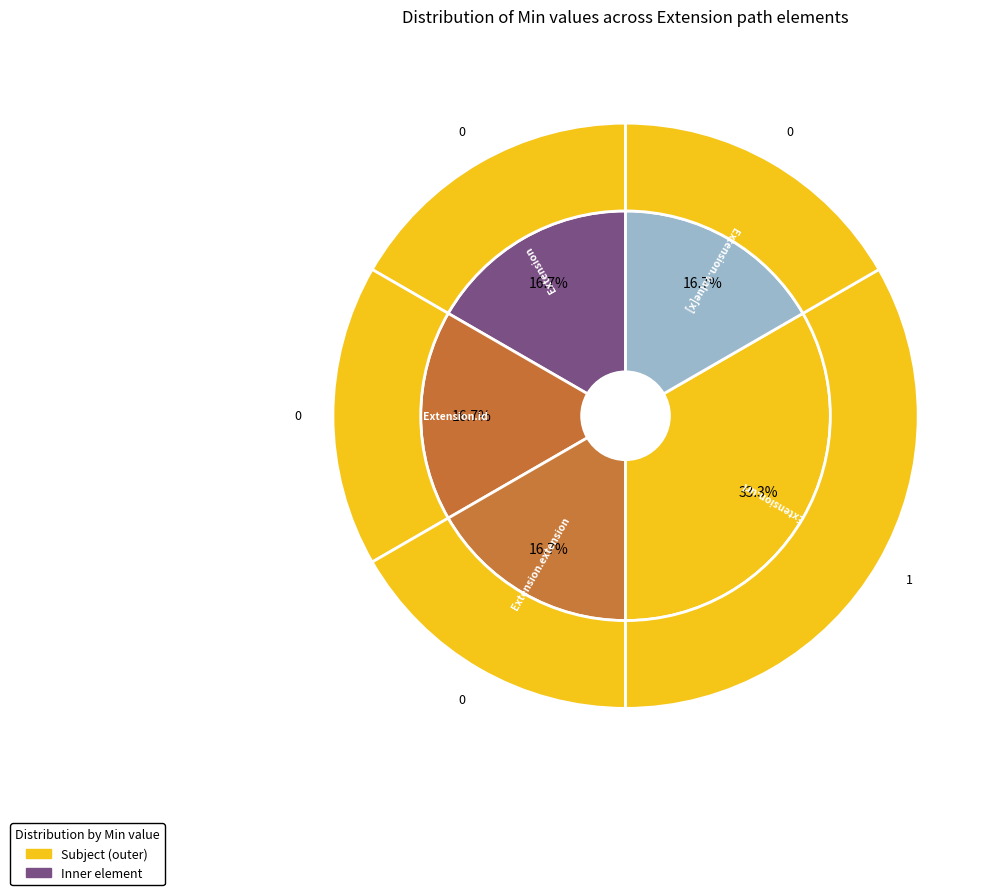

Does any single category account for the majority?

Yes